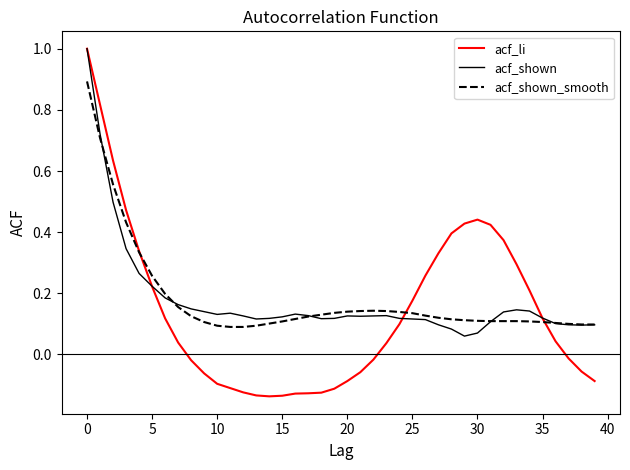

What is the highest value of the acf_shown_smooth series?

0.9